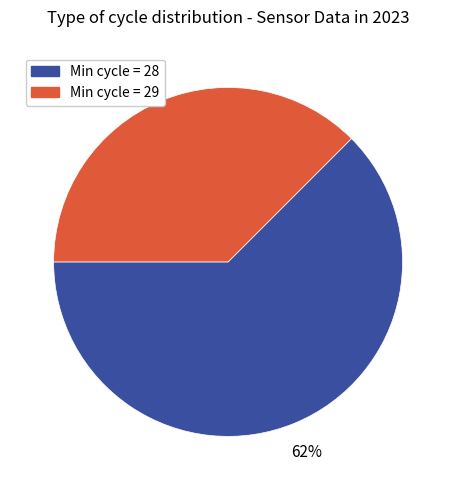

Is there any slice that represents more than half of the pie?

Yes